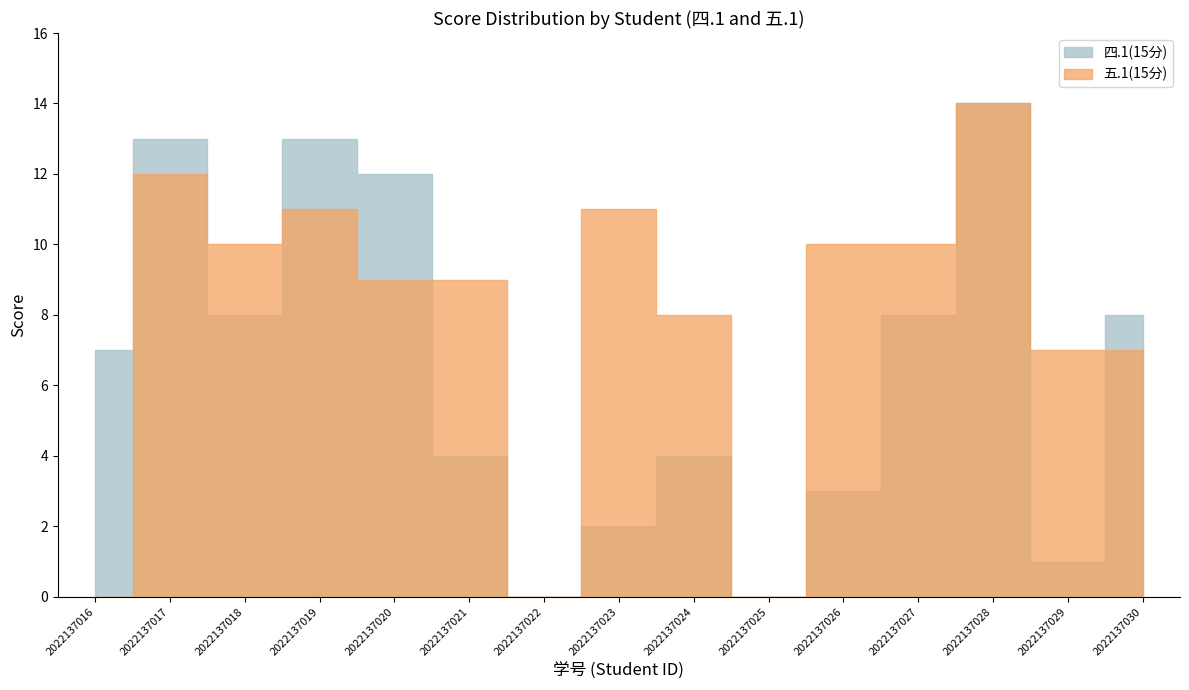

Where is the first local maximum for 五.1(15分)?

2022137017